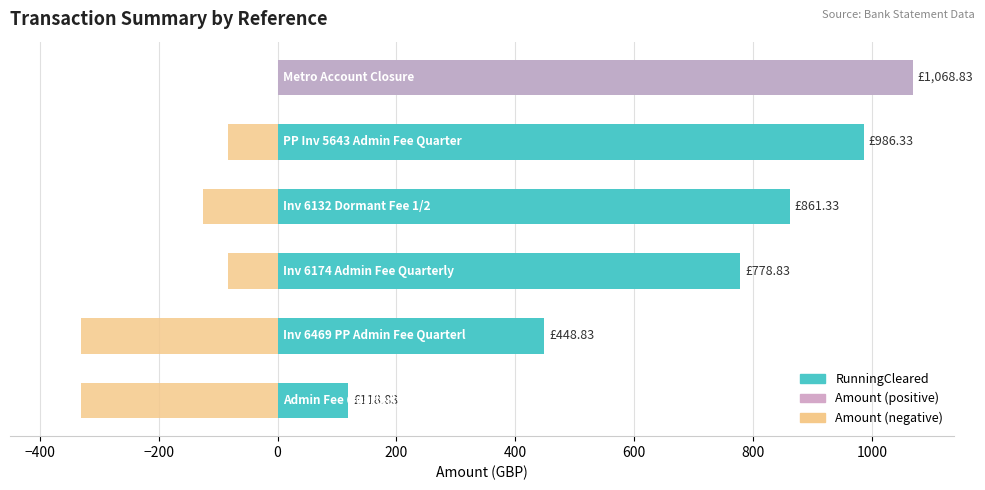

Reading left to right, extract all data points from this chart.

RunningCleared: 1068.8	986.3	861.3	778.8	448.8	118.8
Amount: 1068.8	-82.5	-125.0	-82.5	-330.0	-330.0